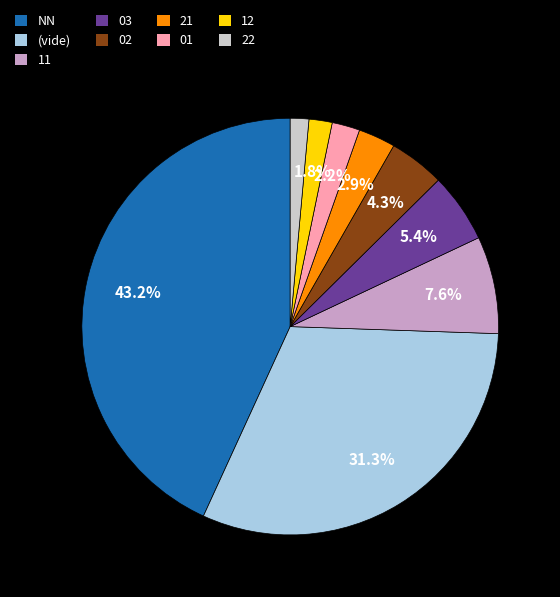

Which has a higher value, 01 or 02?

02